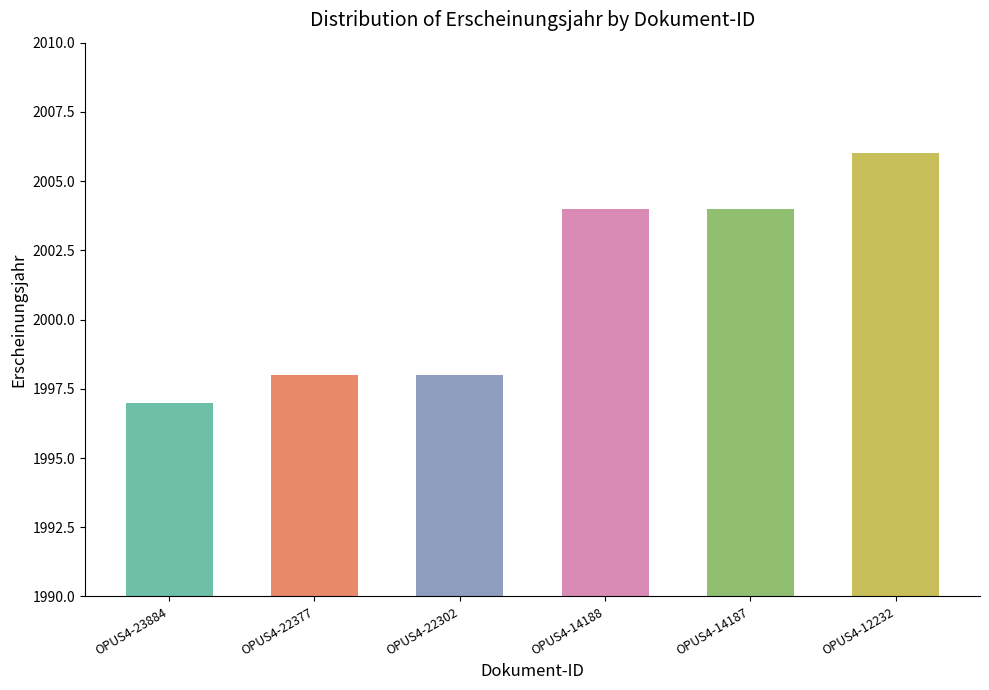

Between OPUS4-23884 and OPUS4-22377, which is larger?

OPUS4-22377